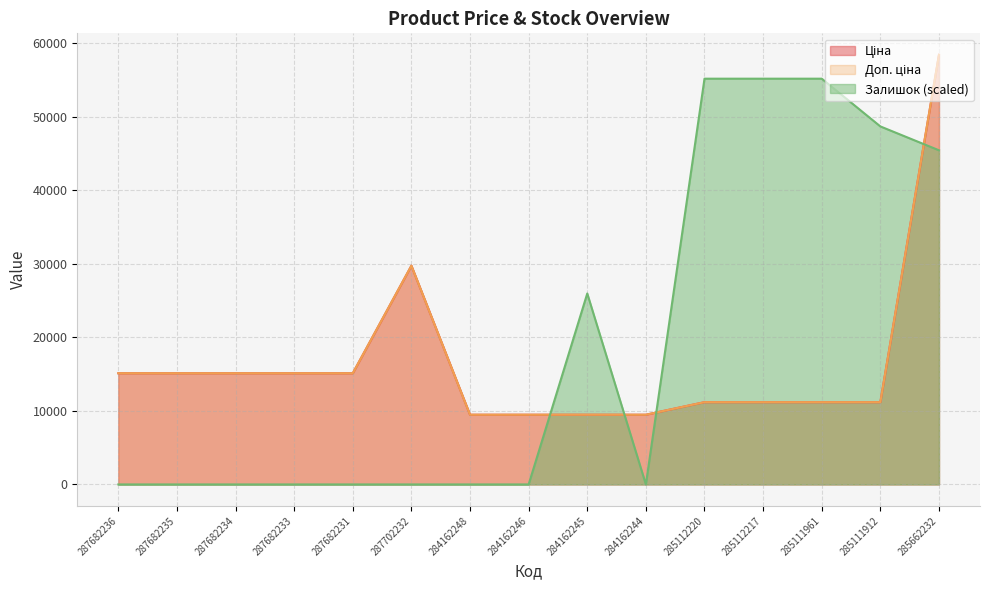

At which label does Залишок reach its peak?

285112220